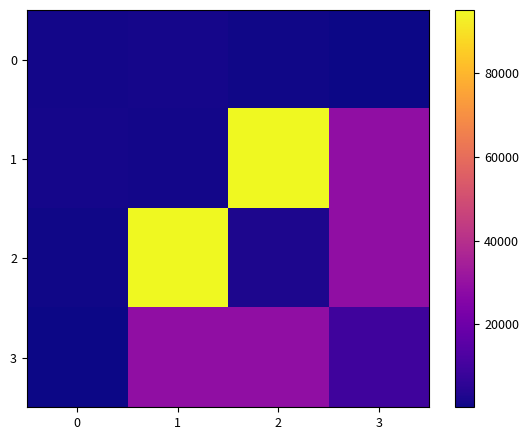

Count the number of data series in this chart.

4